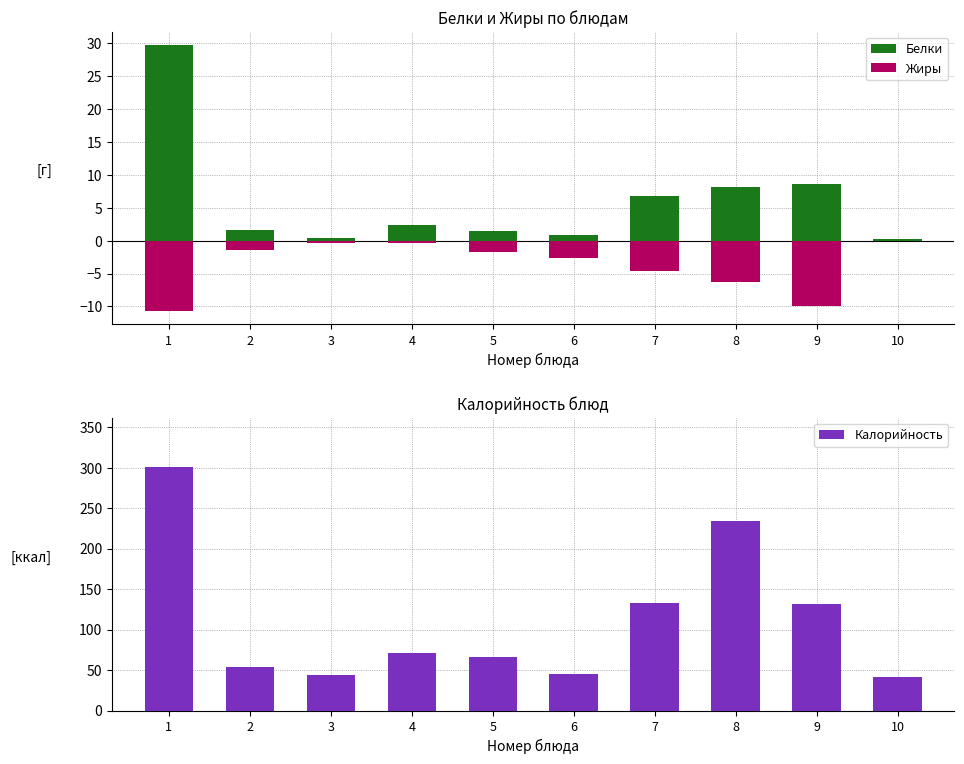

List the series in order of their peak value, highest first.

Калорийность, Белки, Жиры